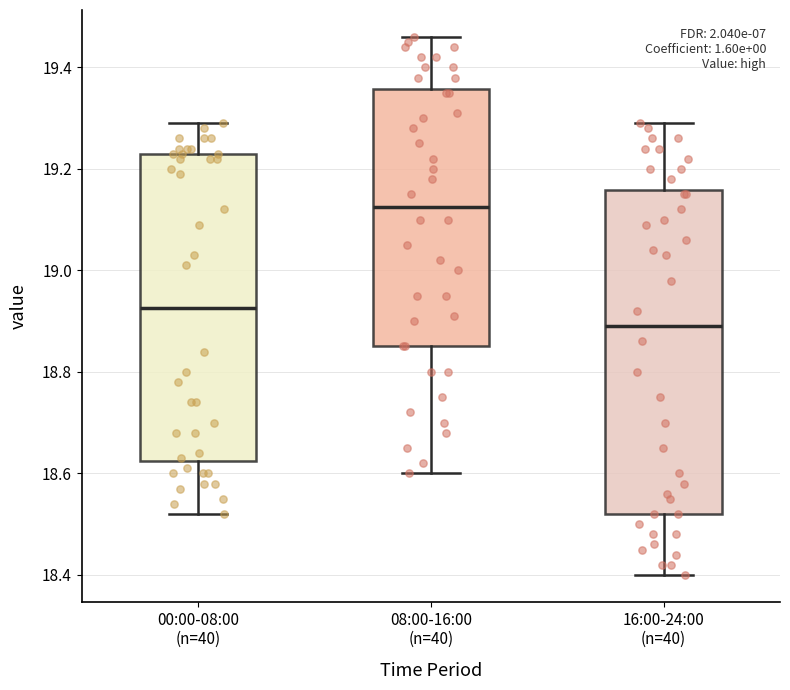

Where does the median line of the box for 16:00-24:00 (n=40) sit on the y-axis? The values are not printed on the chart, so give them approximately, as read against the axis.

18.90